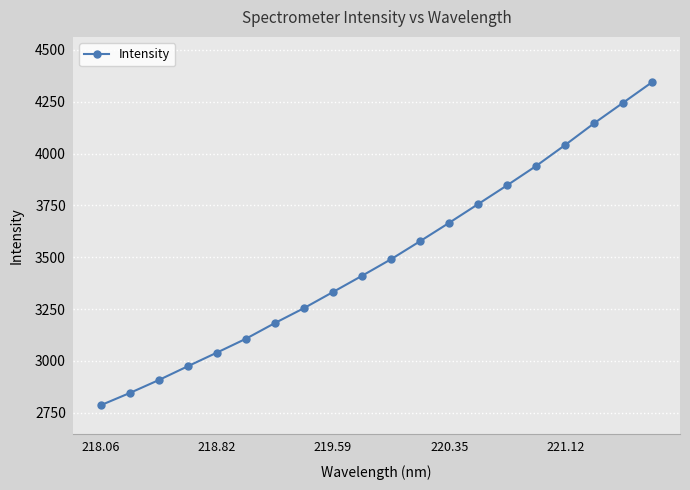

What is the value of the 6th point from the left?

3106.4